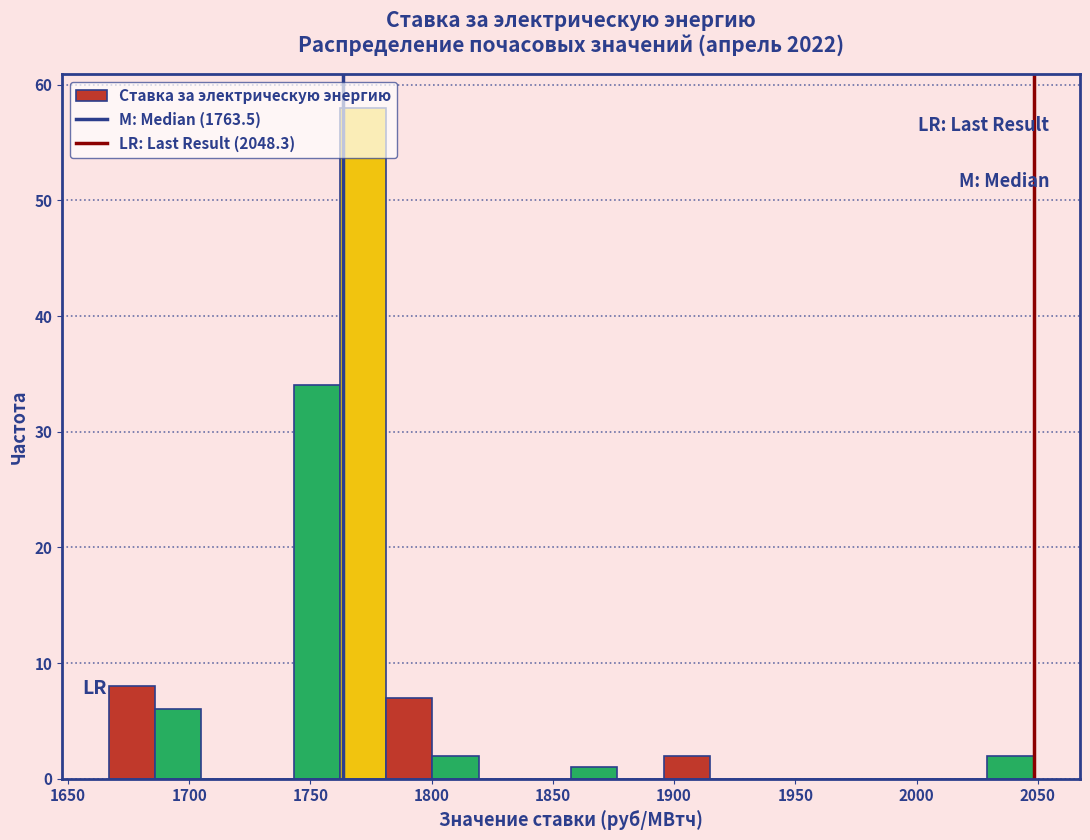

Around what value on the x-axis is the tallest bar? Give the approximate position of its centre, as read against the axis.

1770